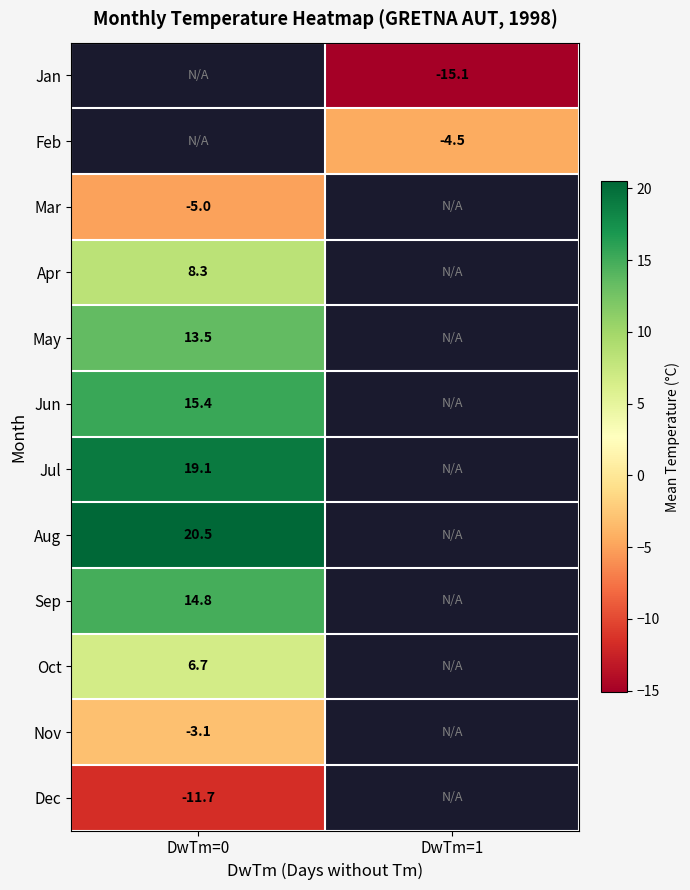

Is it true that May equals 19.3 at DwTm=0?

False